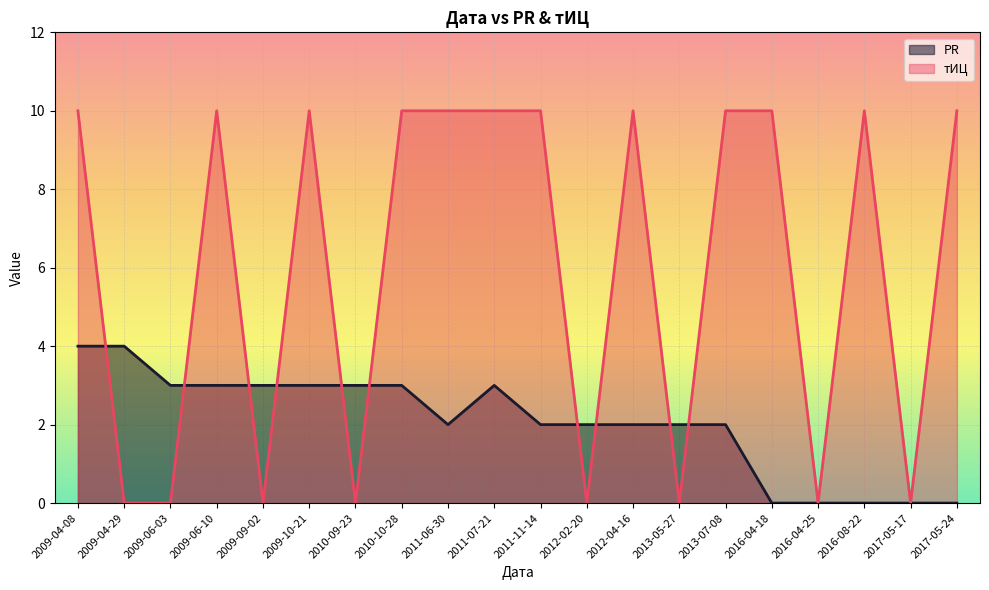

At how many categories does at least one series exceed 5?

12